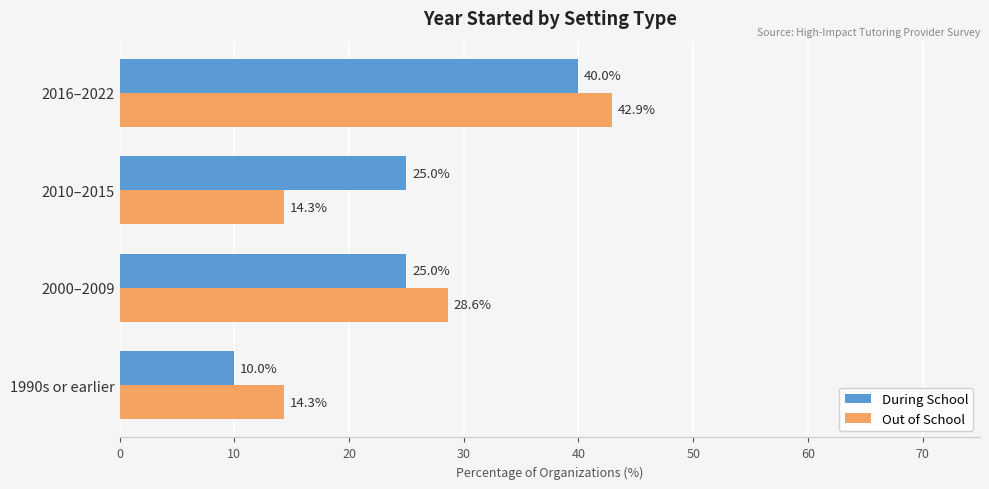

At which category is the sum across all series the highest?

2016–2022